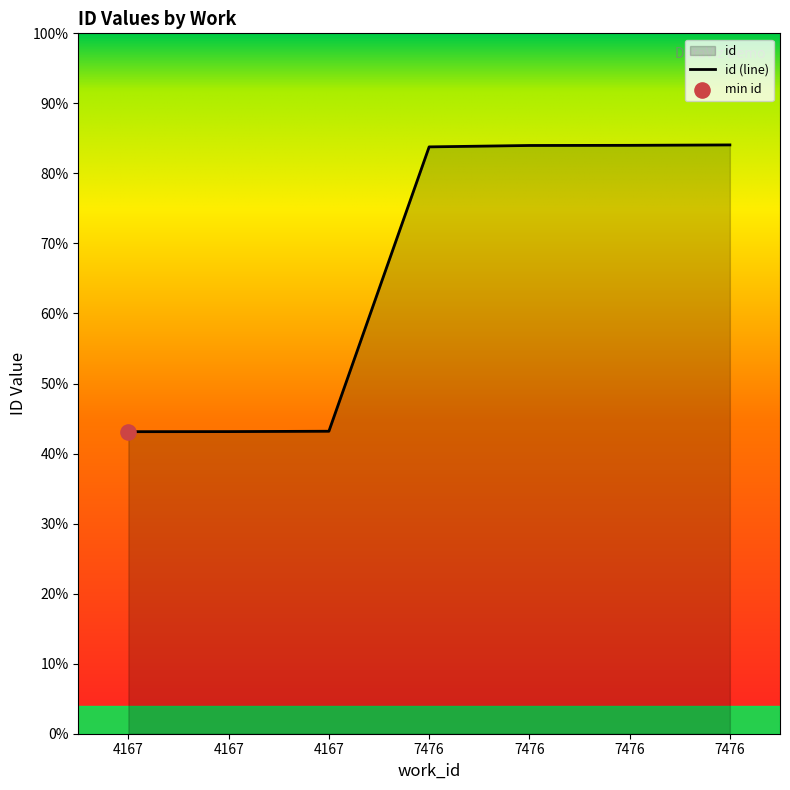

Which has a higher value, 7476 or 7476?

7476